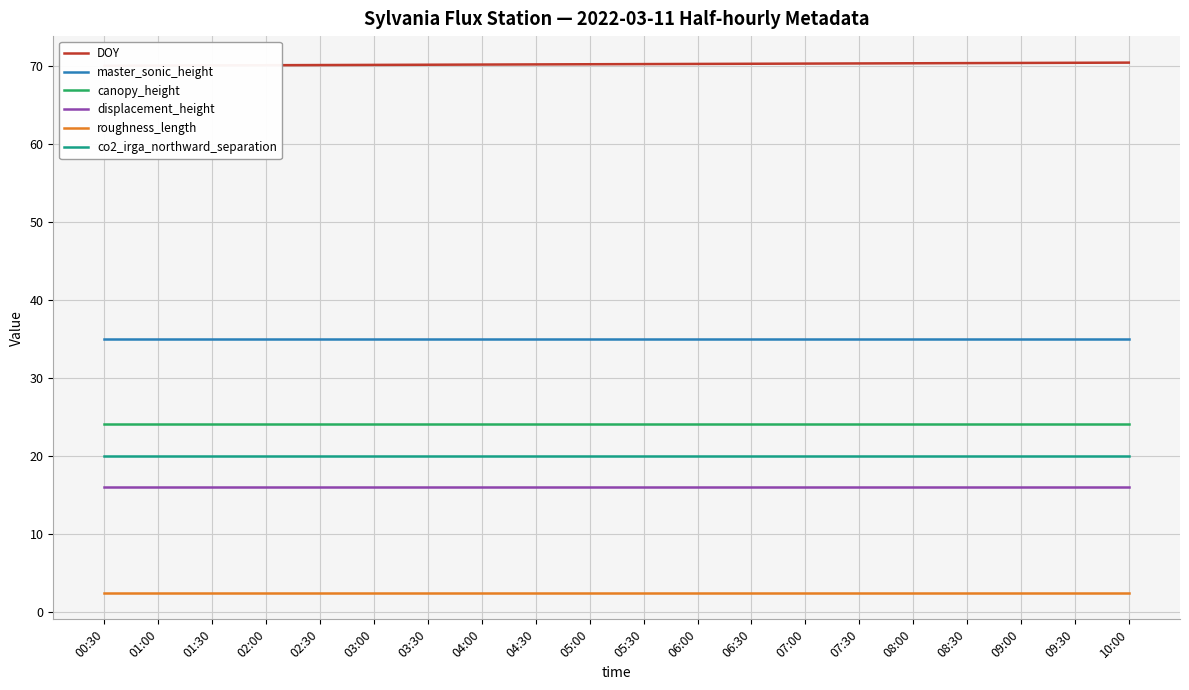

The value of DOY at 03:30 is 70.1. True or false?

True